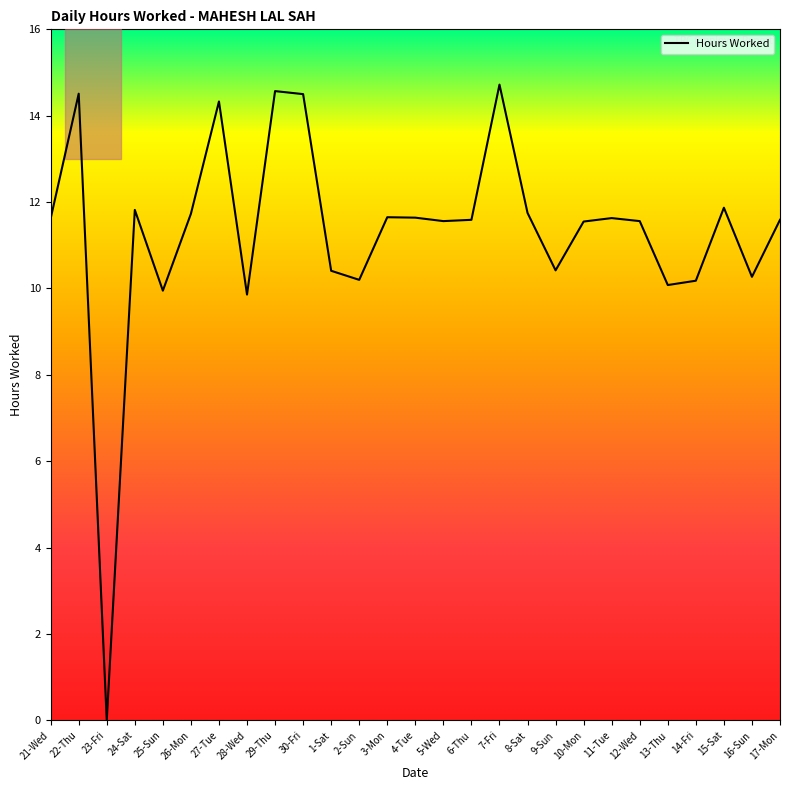

Rank the categories by value from lowest to highest.

23-Fri, 28-Wed, 25-Sun, 13-Thu, 14-Fri, 2-Sun, 16-Sun, 1-Sat, 9-Sun, 10-Mon, 5-Wed, 12-Wed, 6-Thu, 17-Mon, 21-Wed, 11-Tue, 4-Tue, 3-Mon, 26-Mon, 8-Sat, 24-Sat, 15-Sat, 27-Tue, 30-Fri, 22-Thu, 29-Thu, 7-Fri